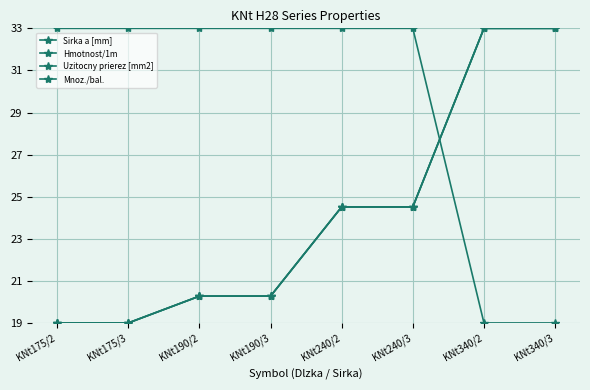

List the series in order of their peak value, lowest first.

Sirka a [mm], Hmotnost/1m, Uzitocny prierez [mm2], Mnoz./bal.